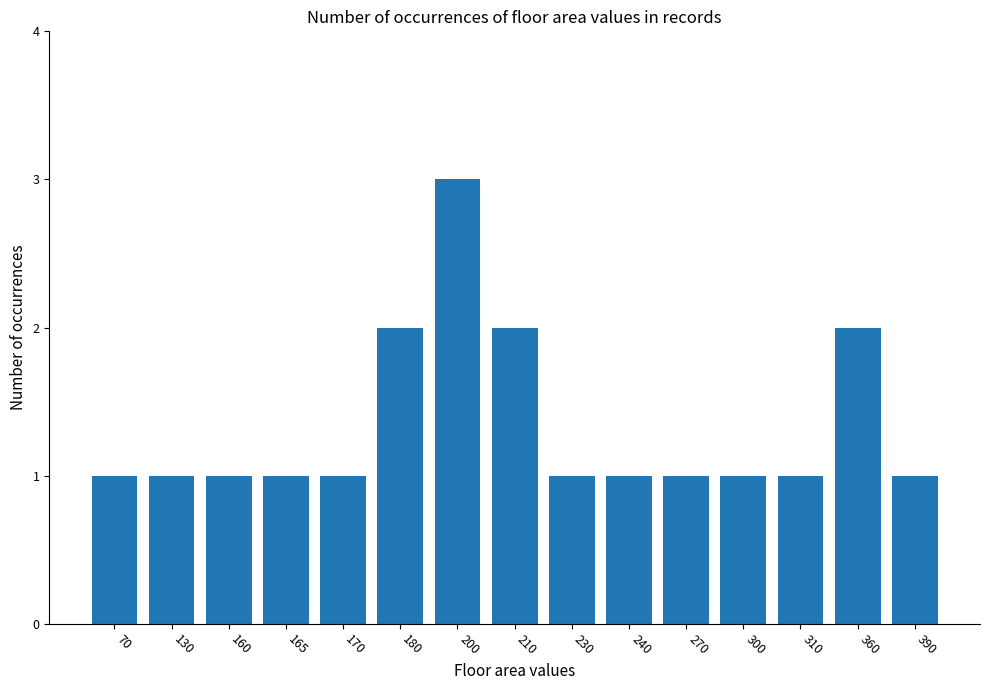

Reading right to left, list all the values displayed in this chart.

390=1	360=2	310=1	300=1	270=1	240=1	230=1	210=2	200=3	180=2	170=1	165=1	160=1	130=1	70=1